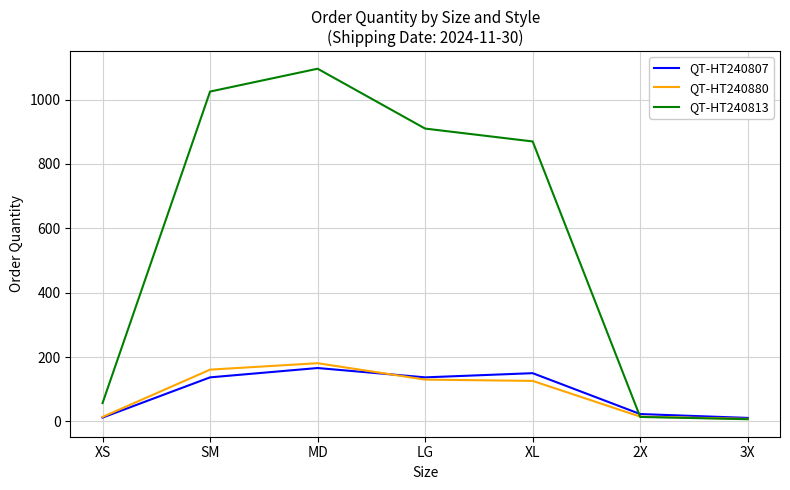

What is the maximum value shown in the chart?

1096